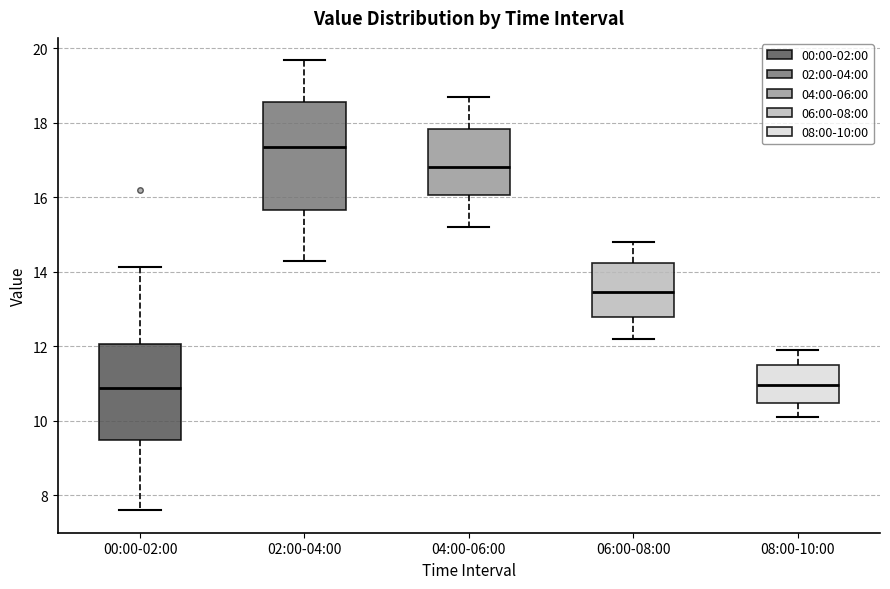

Reading left to right, read every box against the y-axis: the position of its median line, the range the box covers, and the ends of its whiskers. The values are not printed on the chart, so give them approximately, as read against the axis.

00:00-02:00: median 10.8, box 9.4 to 12.0, whiskers 7.6 to 14.2
02:00-04:00: median 17.4, box 15.6 to 18.6, whiskers 14.4 to 19.6
04:00-06:00: median 16.8, box 16.0 to 17.8, whiskers 15.2 to 18.8
06:00-08:00: median 13.4, box 12.8 to 14.2, whiskers 12.2 to 14.8
08:00-10:00: median 11.0, box 10.4 to 11.6, whiskers 10.2 to 12.0